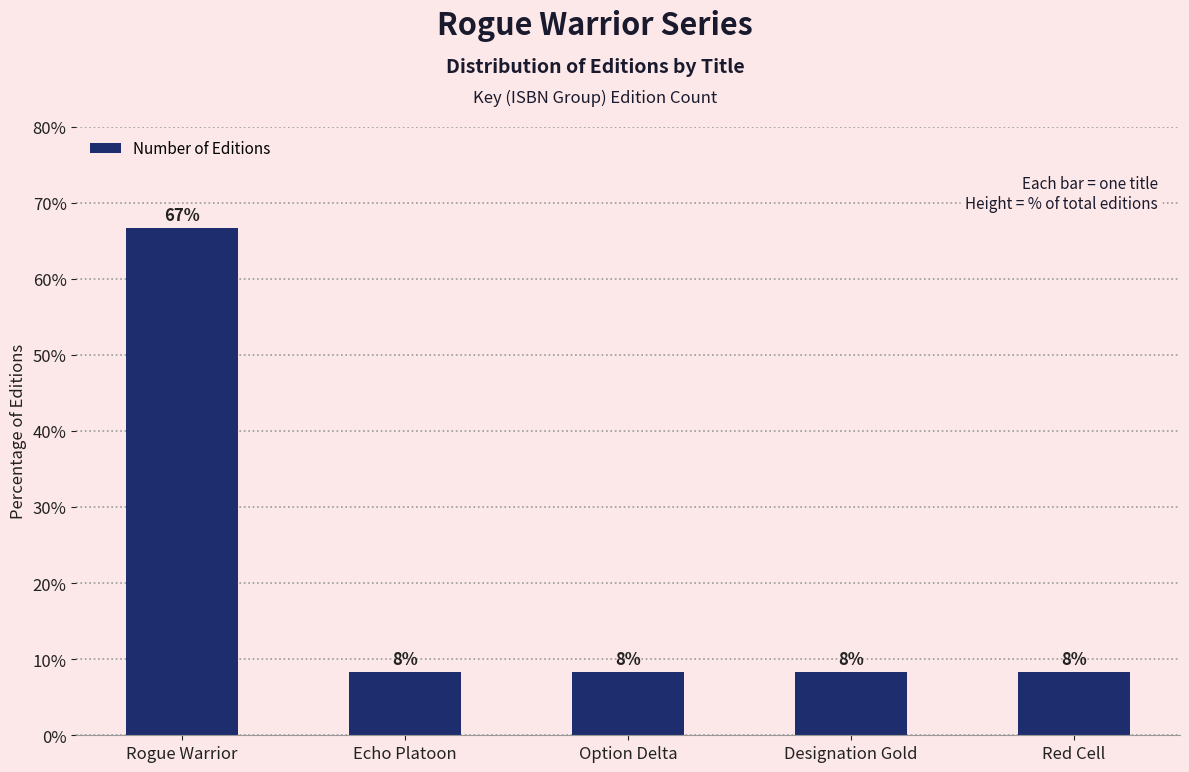

Does the chart contain any negative values?

No